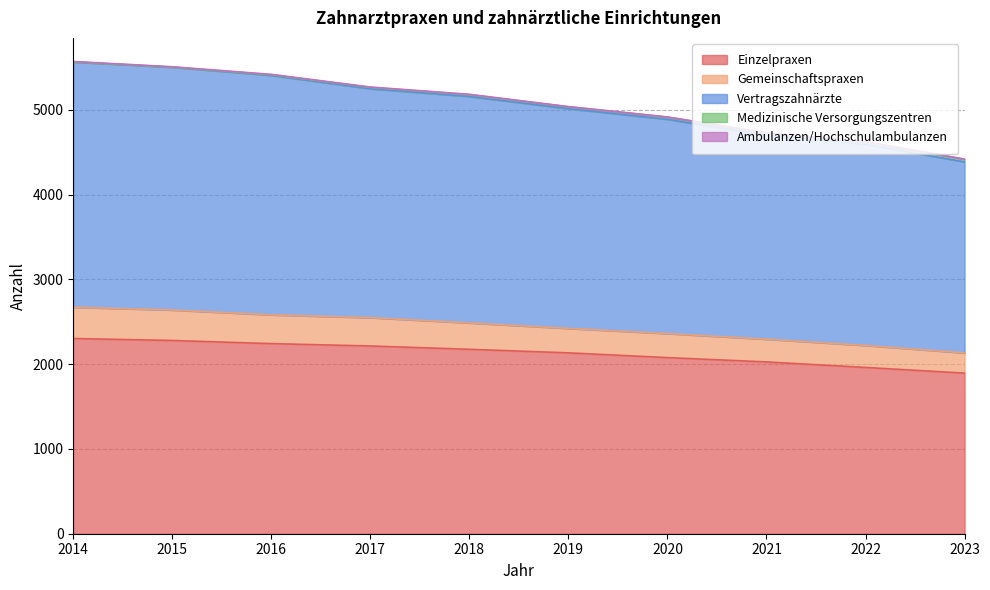

What is the highest value of the Einzelpraxen series?

2302